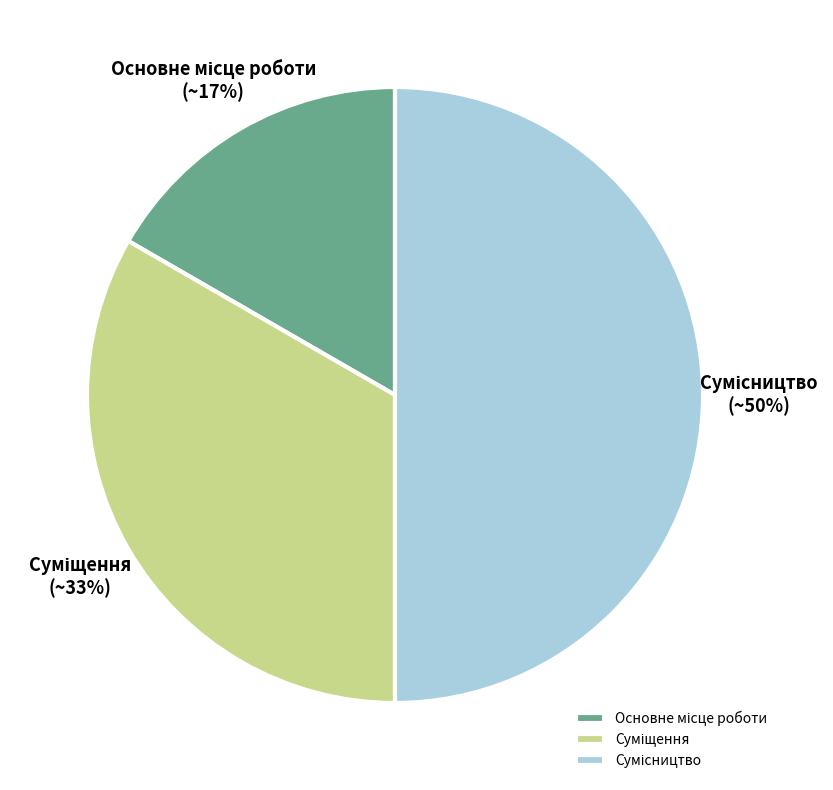

To the nearest percent, what is the average slice percentage?

33%